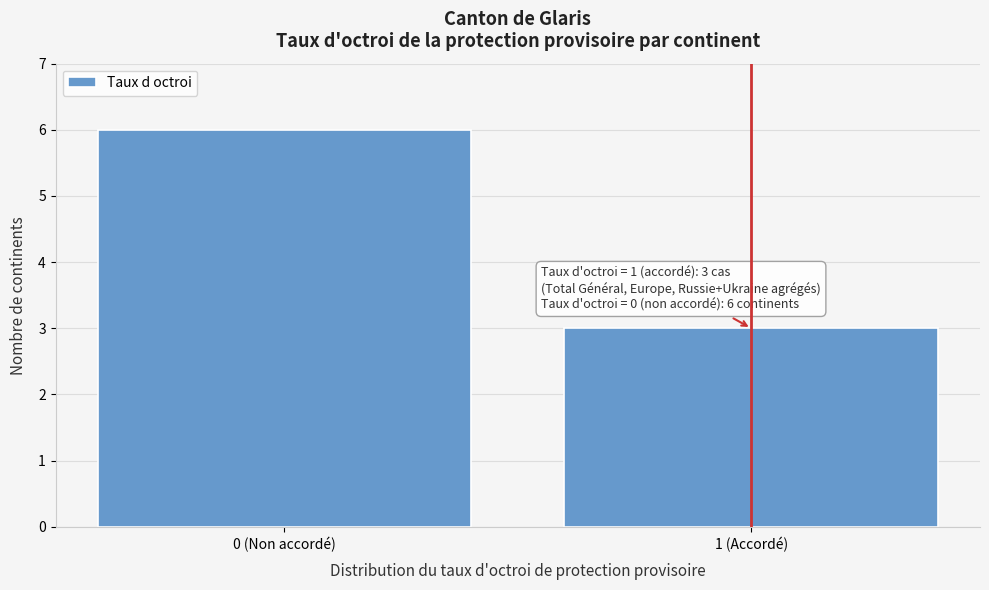

Reading left to right, transcribe all the data shown in this chart.

6	3